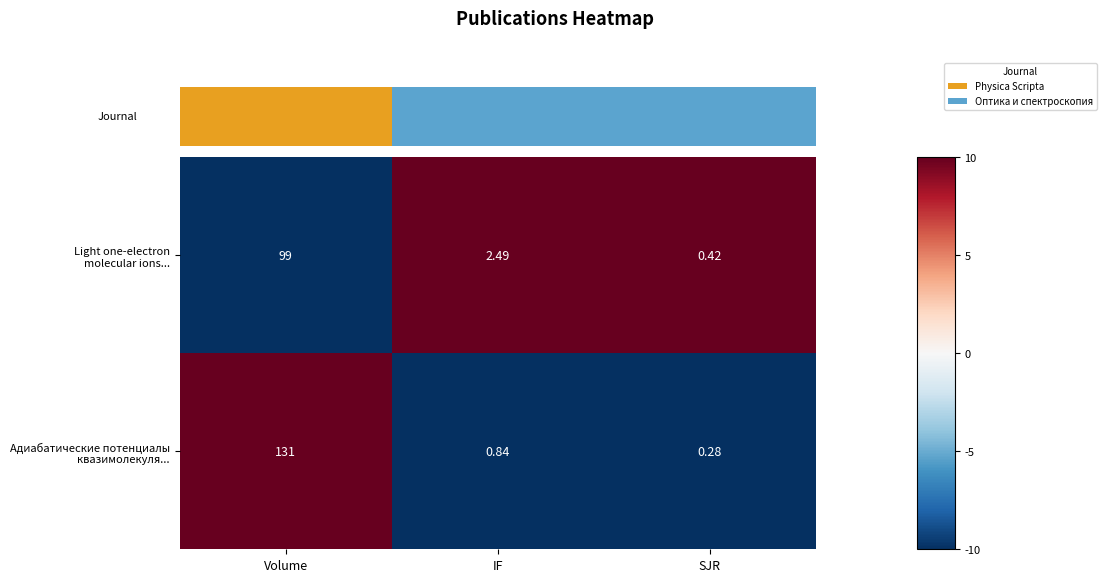

How many categories are shown in the chart?

3